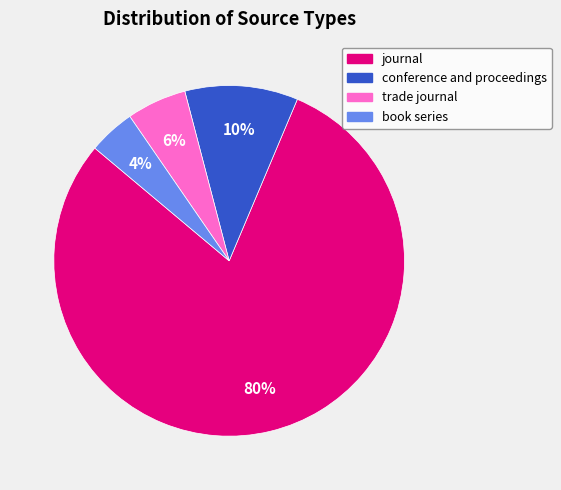

Combined, do book series and journal account for over 50%?

Yes